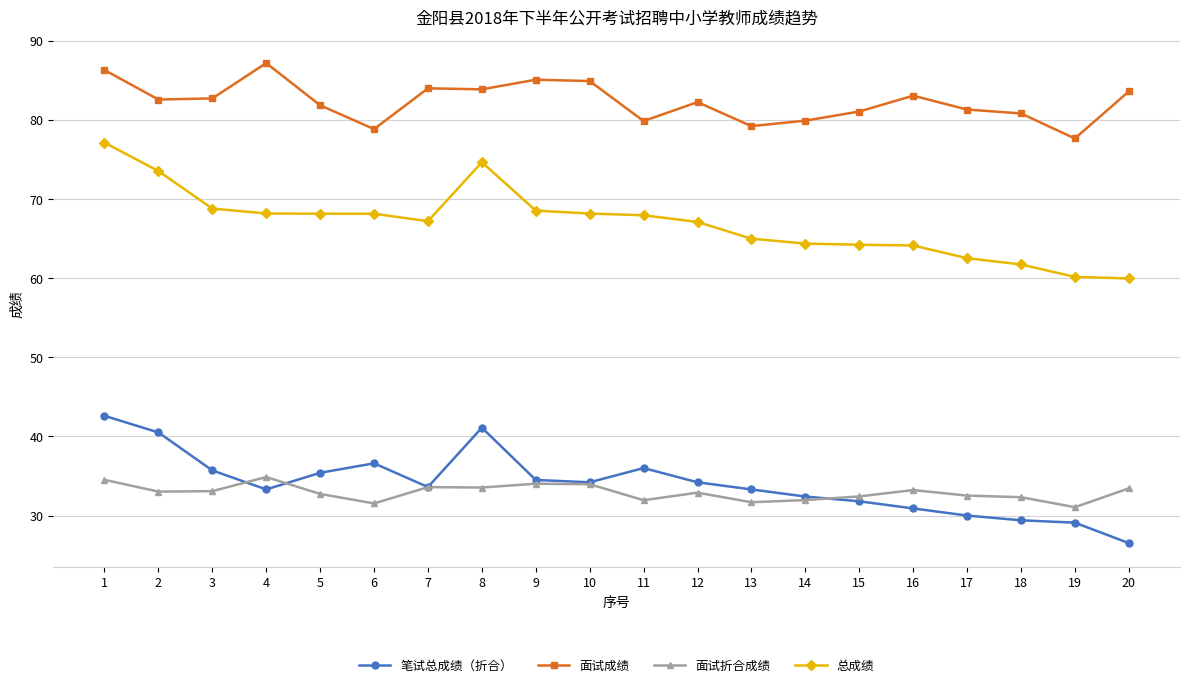

Where do 笔试总成绩（折合） and 面试折合成绩 first cross each other?

3 and 4